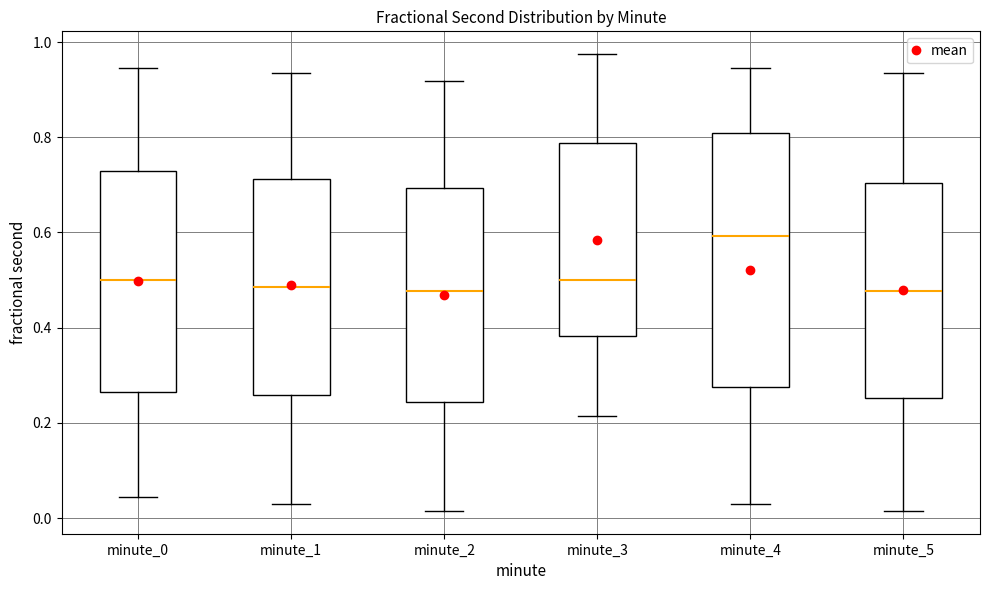

Which box is the tallest, from its lower edge to its upper edge?

minute_4